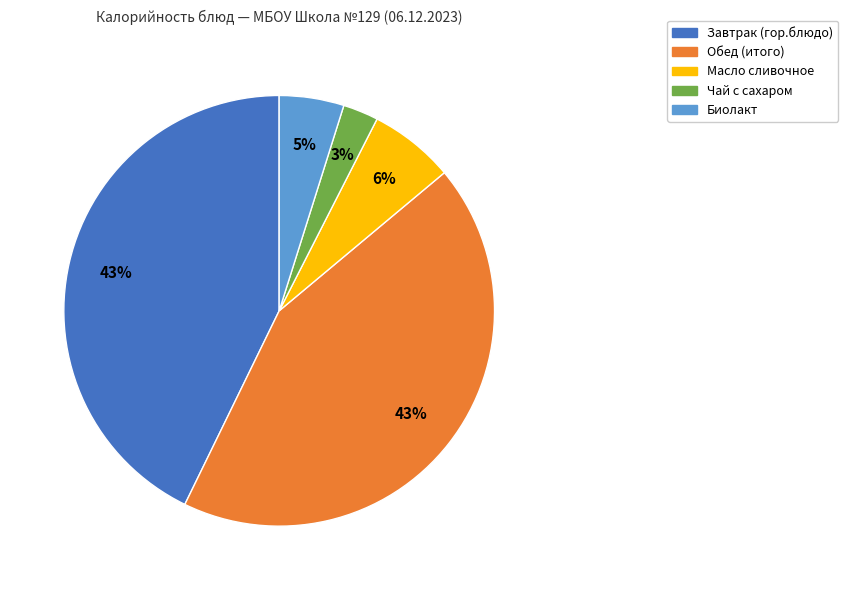

Is there any slice that represents more than half of the pie?

No